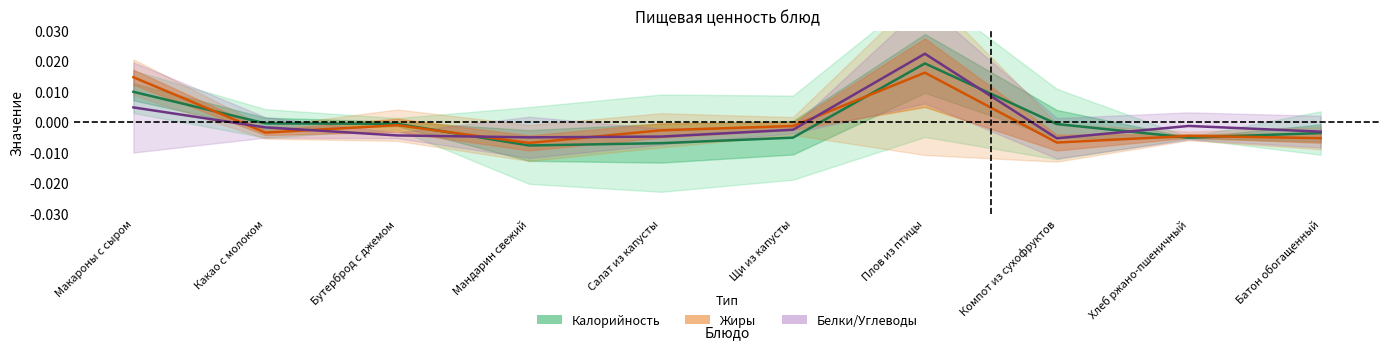

At which category does the chart reach its minimum across all series?

Мандарин свежий